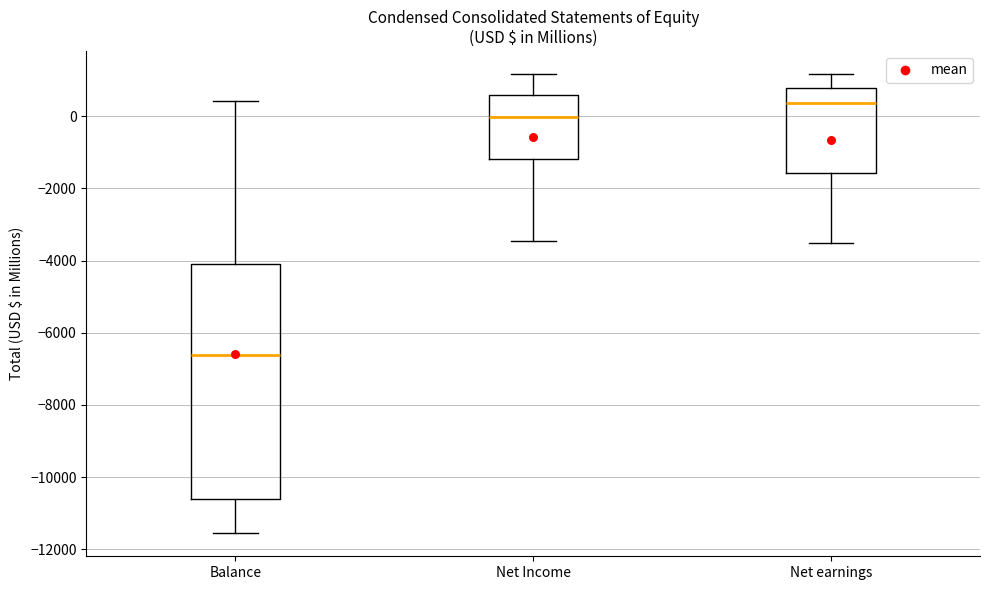

Reading left to right, transcribe this box plot: for each box, give where its median line is, the range the box spans, and where its two whiskers end, as read against the y-axis. The values are not printed on the chart, so give them approximately, as read against the axis.

Balance: median -6600, box -10600 to -4000, whiskers -11600 to 400
Net Income: median 0, box -1200 to 600, whiskers -3400 to 1200
Net earnings: median 400, box -1600 to 800, whiskers -3600 to 1200